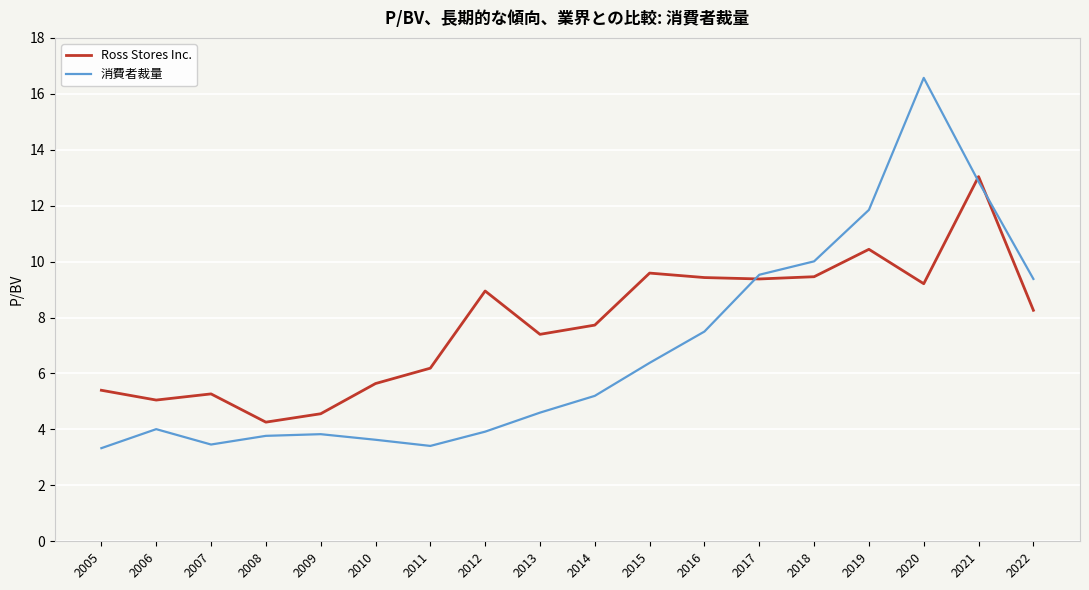

What is the lowest value of the 消費者裁量 series?

3.3